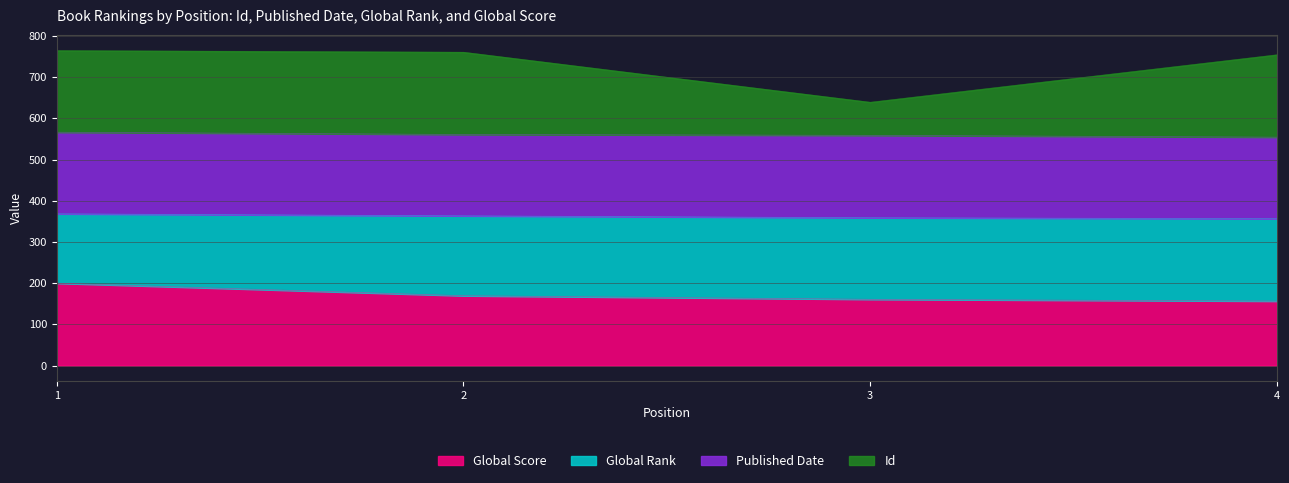

At which label does Id reach its minimum?

3